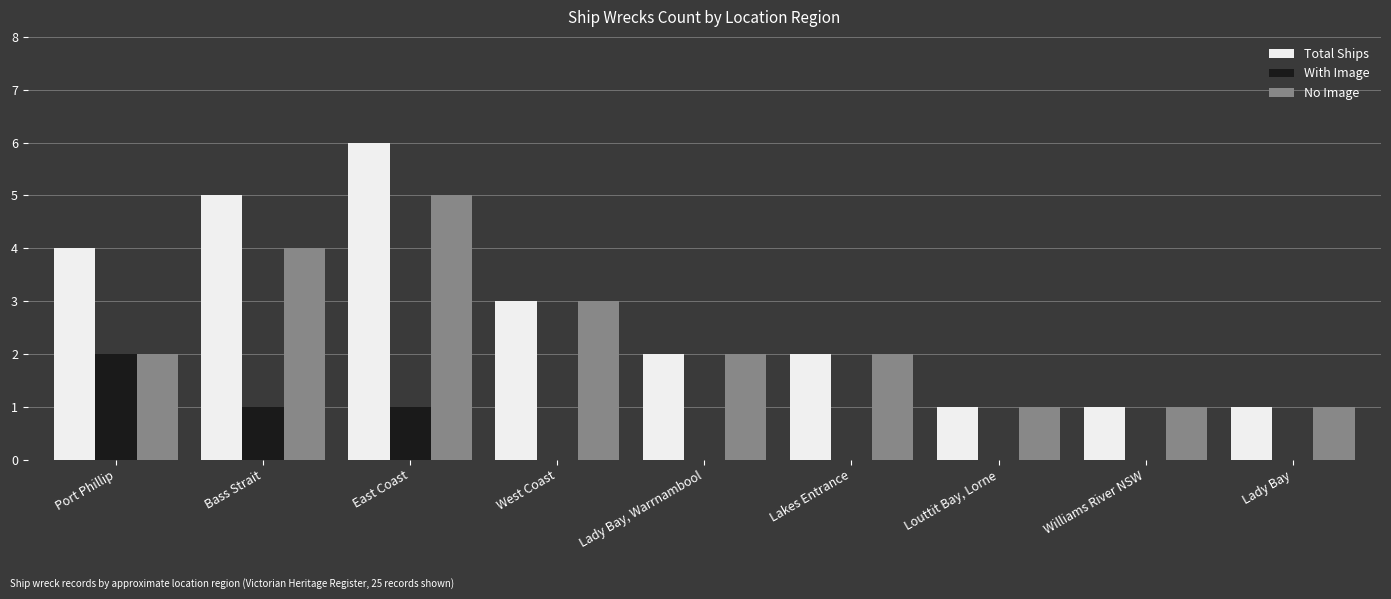

Read the No Image value at East Coast.

5